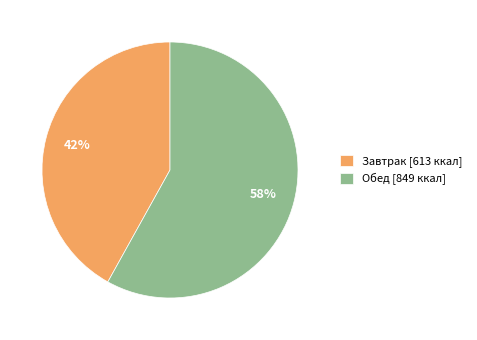

How many slices are in this pie chart?

2